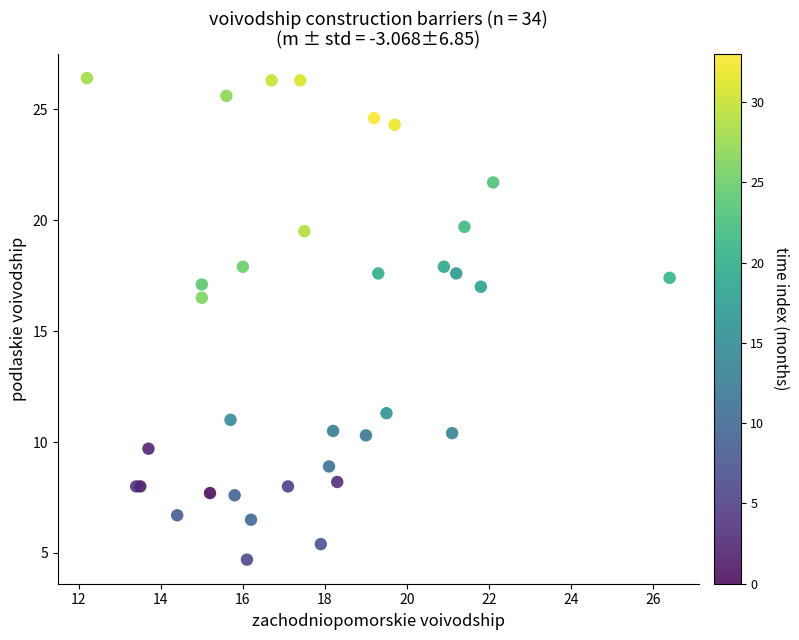

What Y value in the scatter plot is closest to 15?

16.5